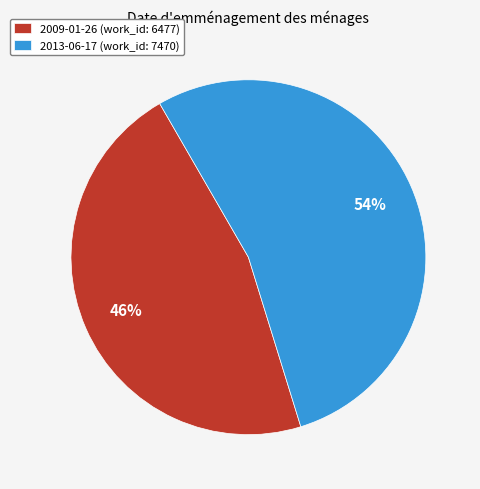

Is the sum of 2009-01-26 (work_id: 6477) and 2013-06-17 (work_id: 7470) greater than half?

Yes